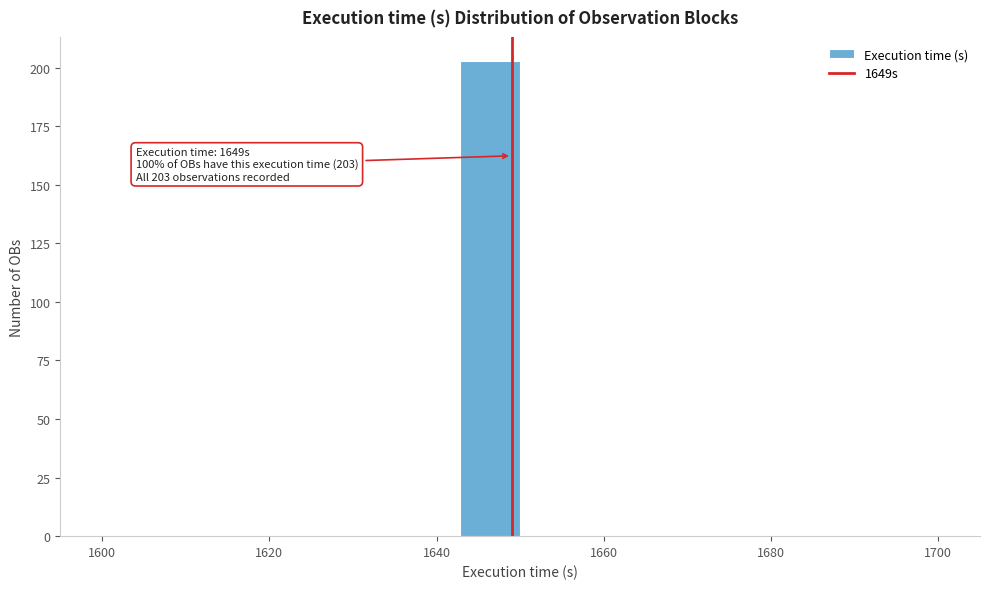

Around what value on the x-axis is the tallest bar? Give the approximate position of its centre, as read against the axis.

1646